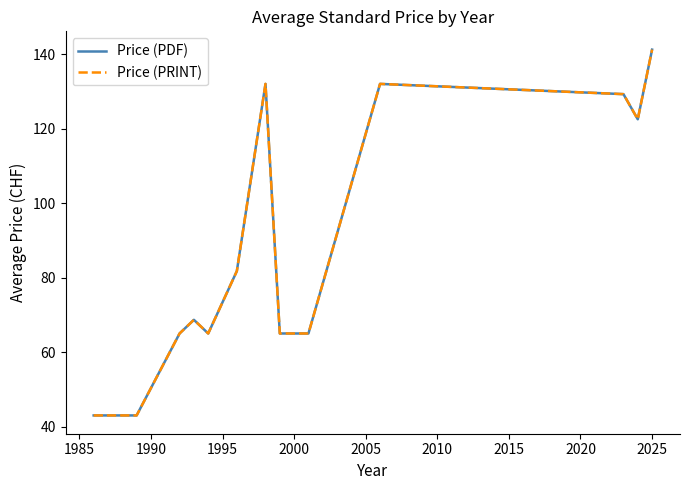

At how many categories does at least one series exceed 77?

6